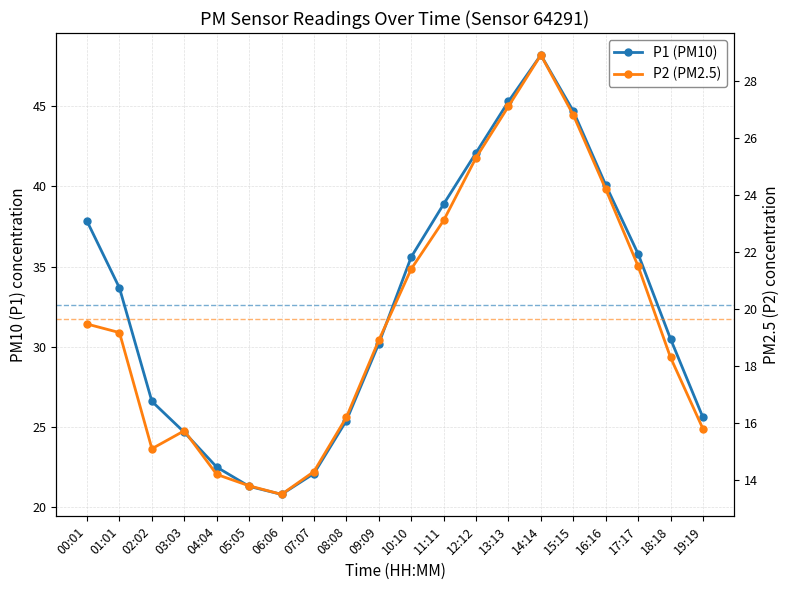

At 05:05, list the series in order from largest to smallest.

P1 (PM10), P2 (PM2.5)